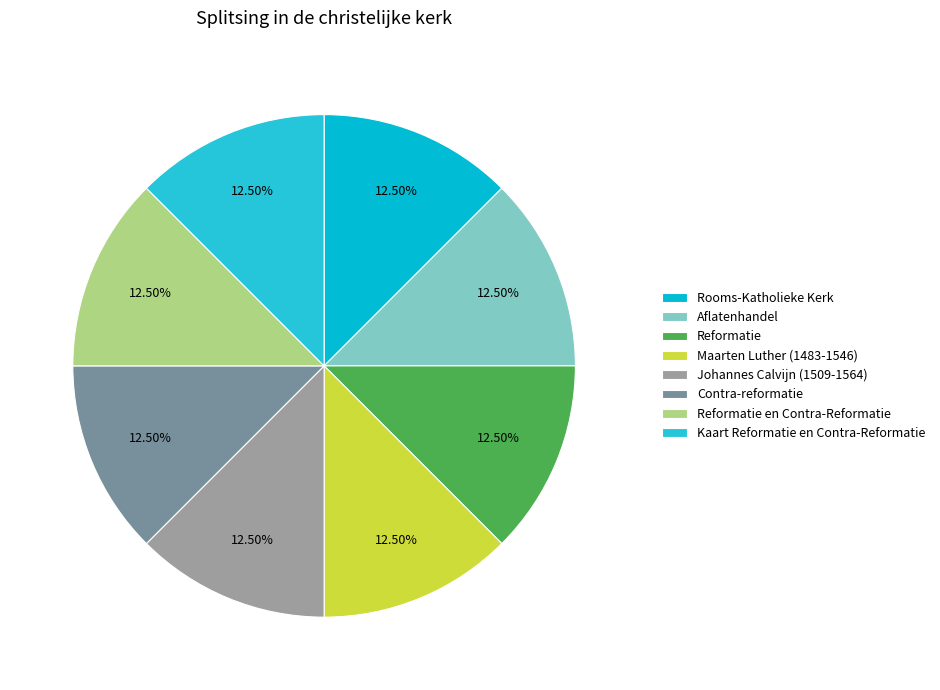

Which has a higher value, Kaart Reformatie en Contra-Reformatie or Contra-reformatie?

Kaart Reformatie en Contra-Reformatie